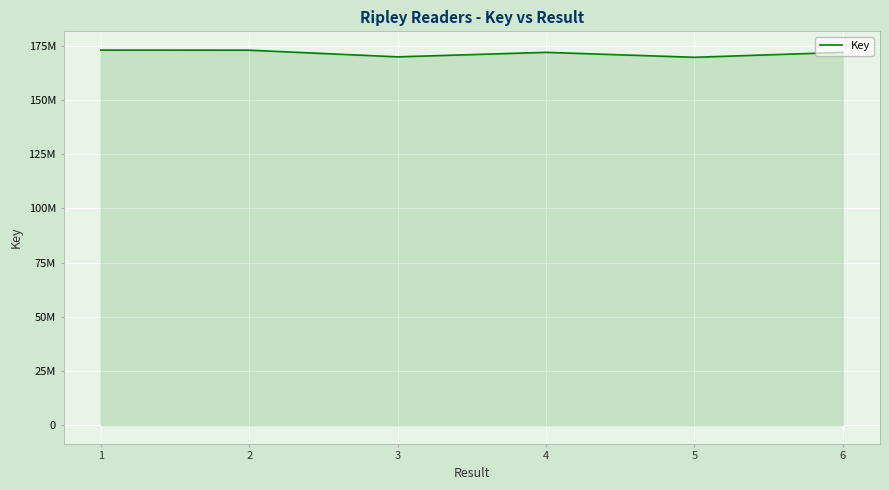

Is this an area chart (filled region under the line)?

Yes